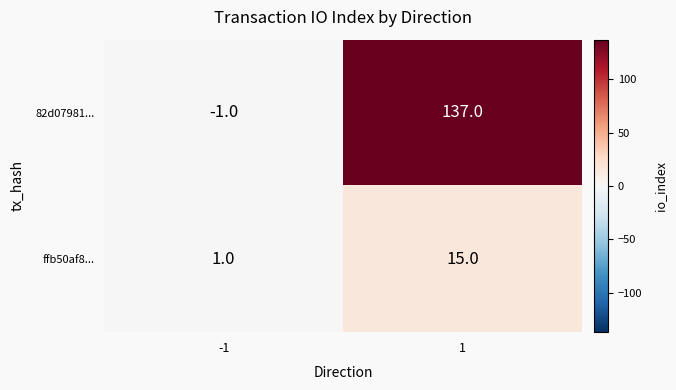

What is the average value of the ffb50af8... series?

8